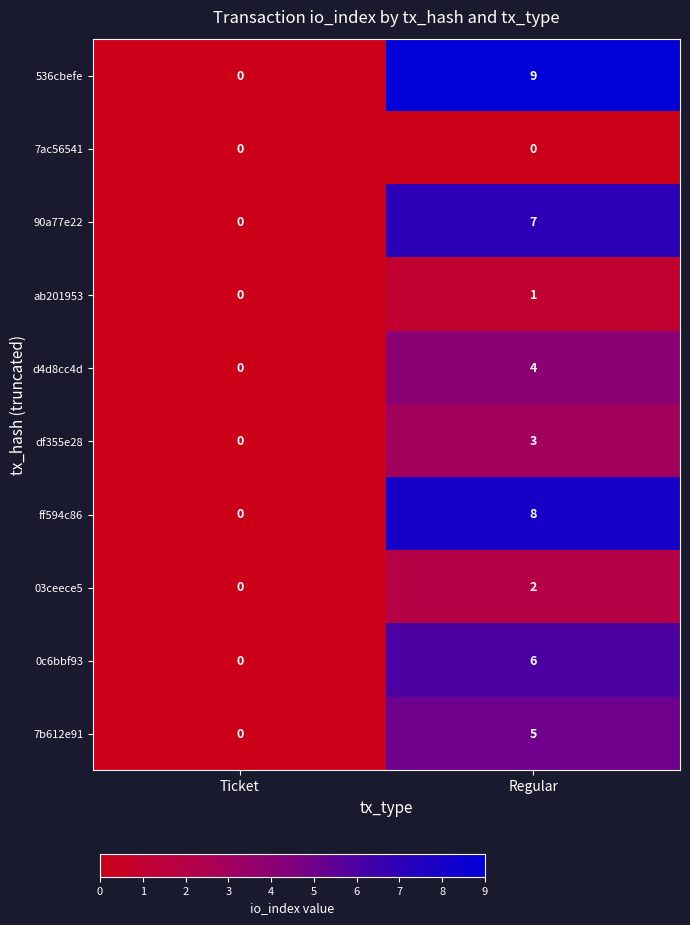

What is the difference between the highest and lowest values at Regular?

9